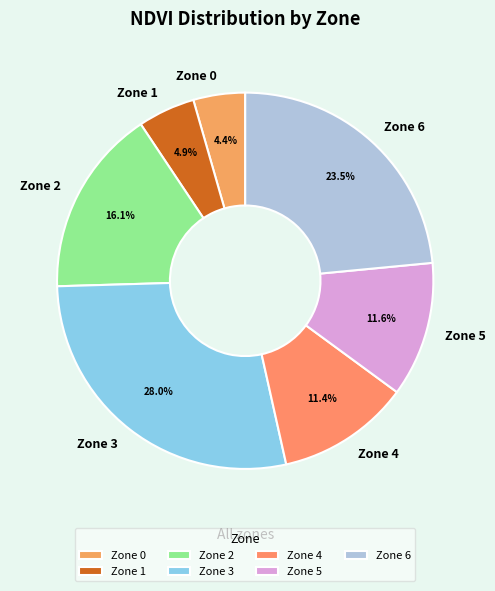

How many slices are in this pie chart?

7